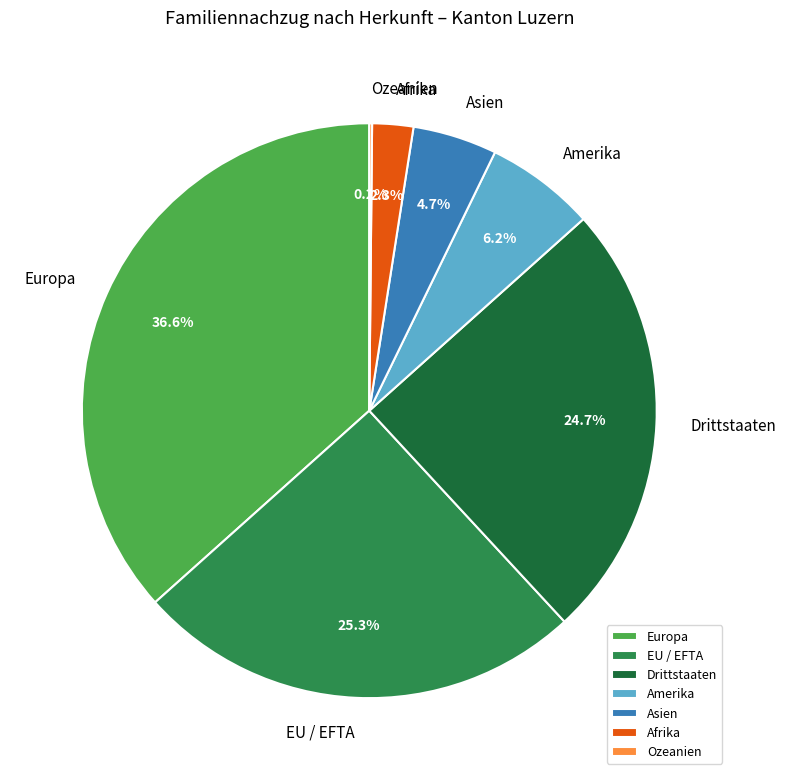

Is the sum of Drittstaaten and Amerika greater than half?

No